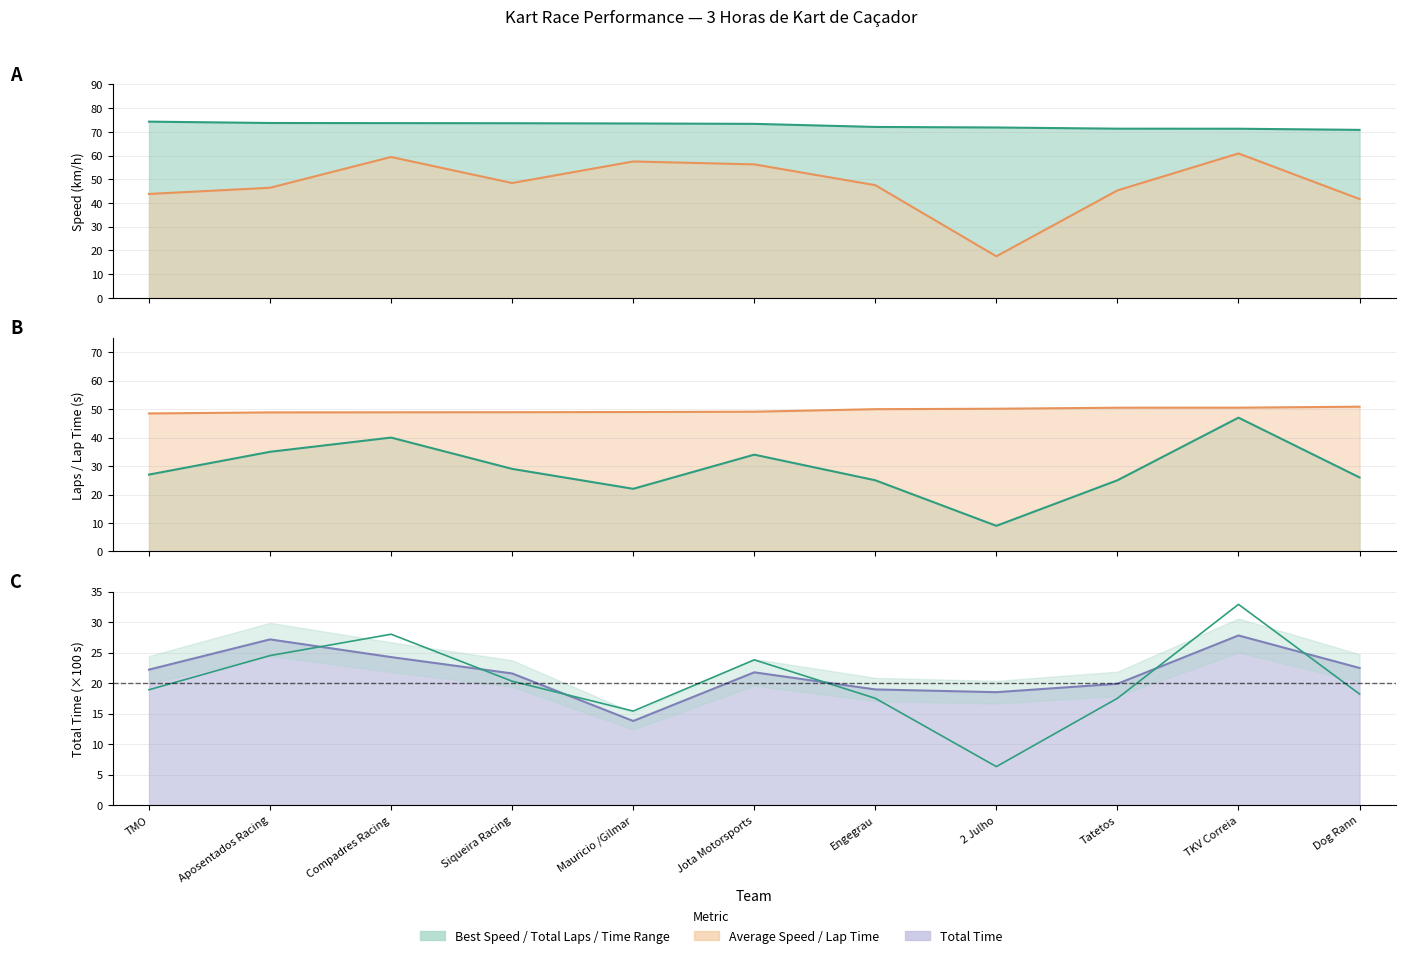

At which category does the chart reach its peak across all series?

TMO